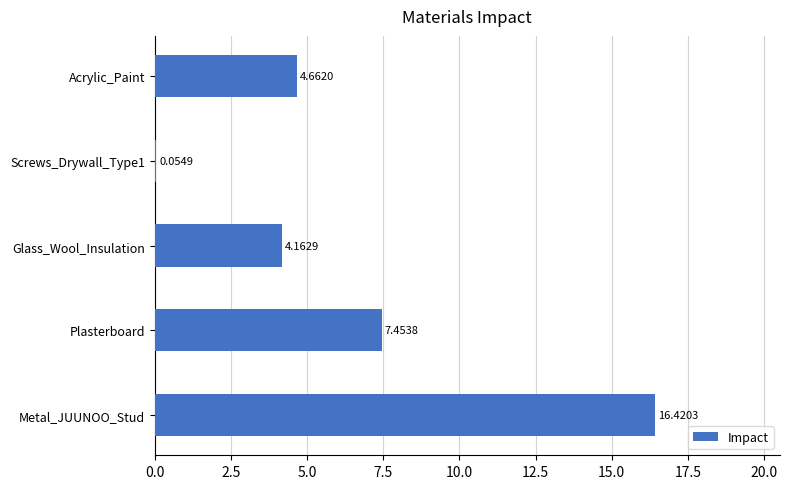

What is the maximum value shown in the chart?

16.4